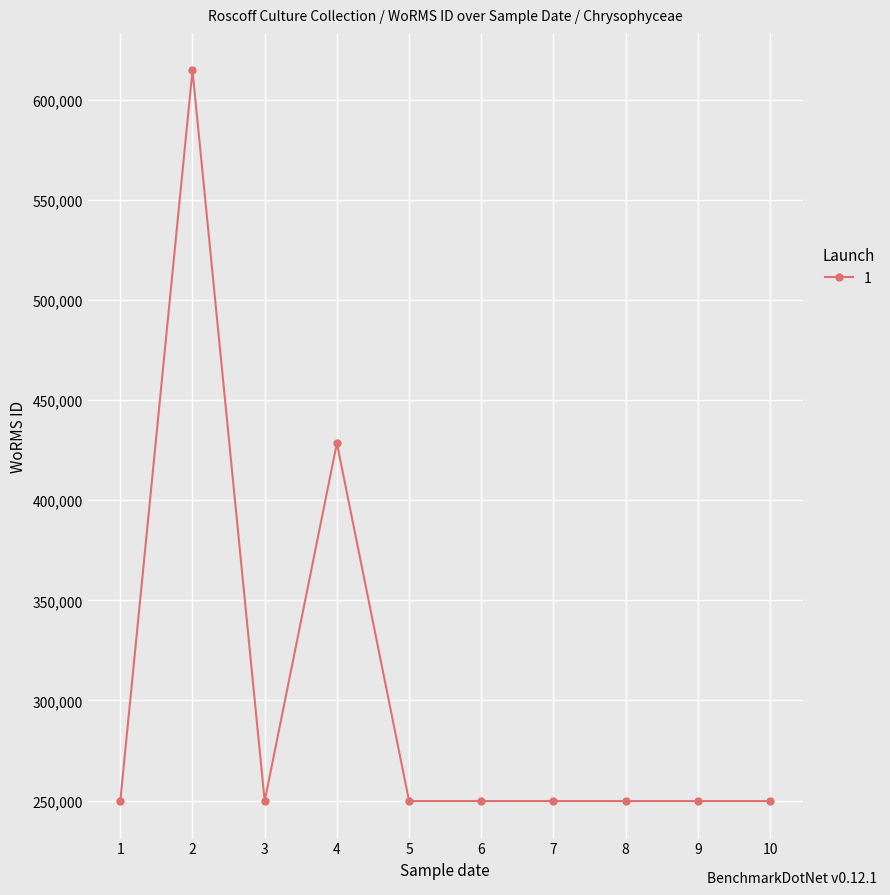

Where is the first local maximum?

2